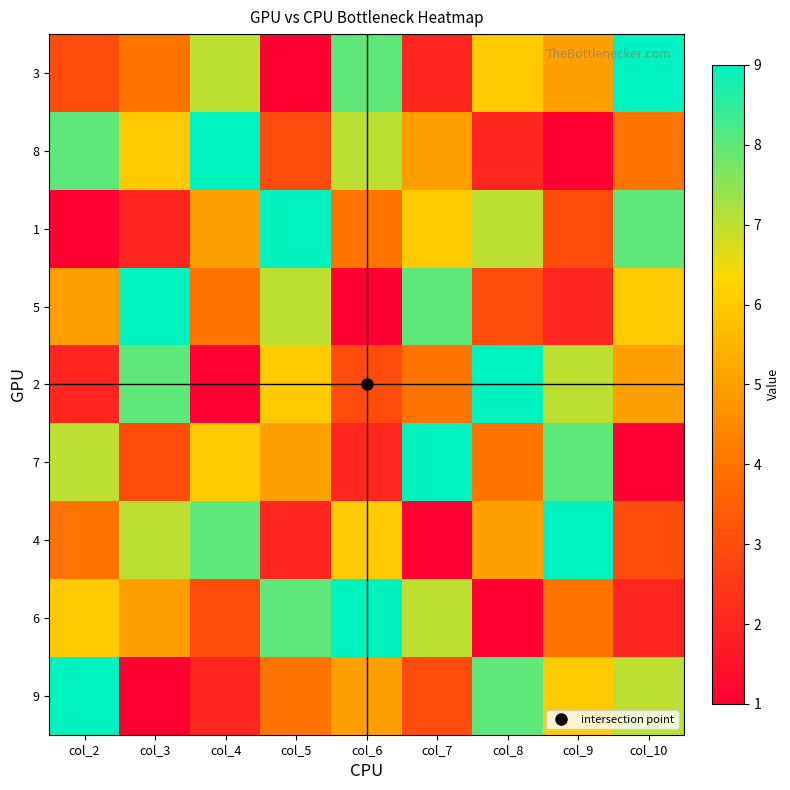

What is the smallest value displayed?

1